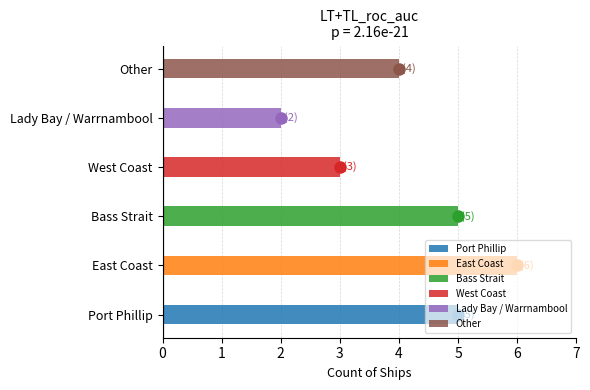

What is the change in value from East Coast to Other?

-2